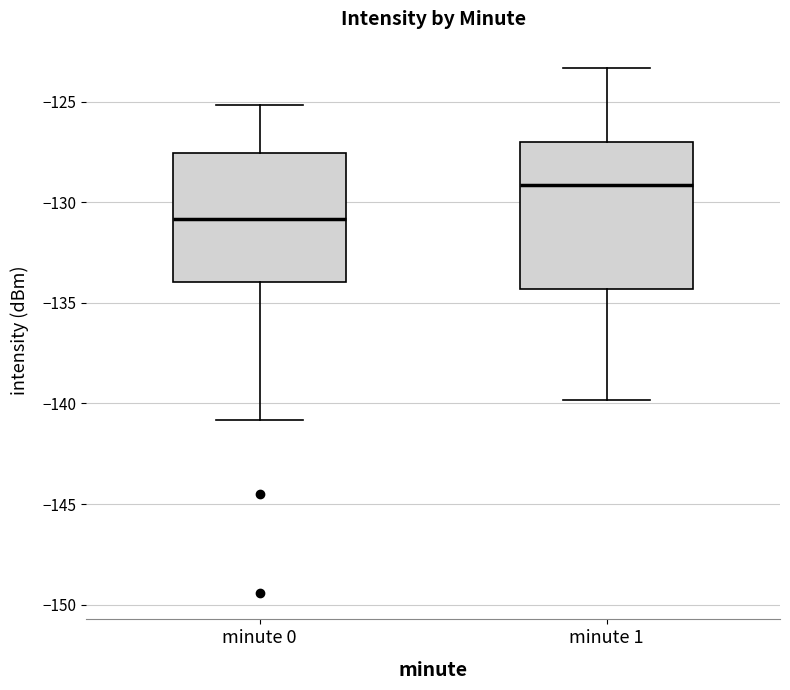

Comparing the boxes themselves (not the whiskers), which one is the tallest?

minute 1